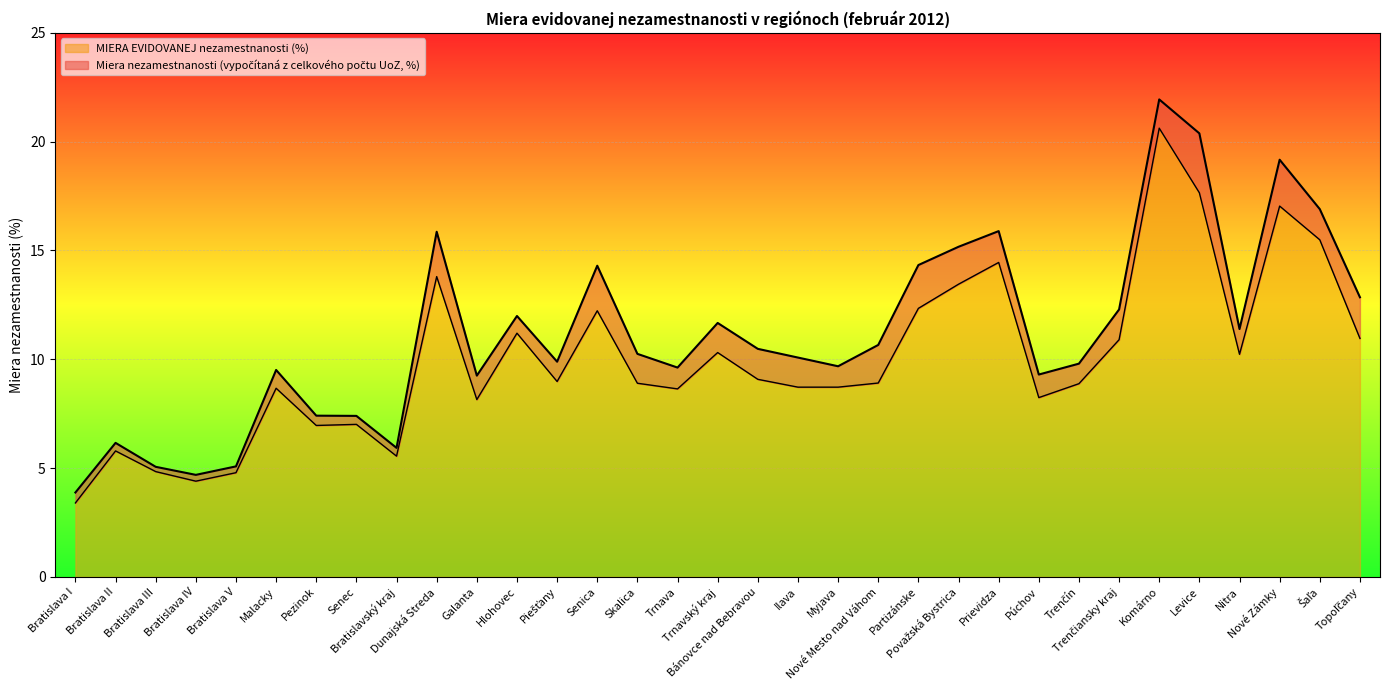

How many data points does each series have?

33